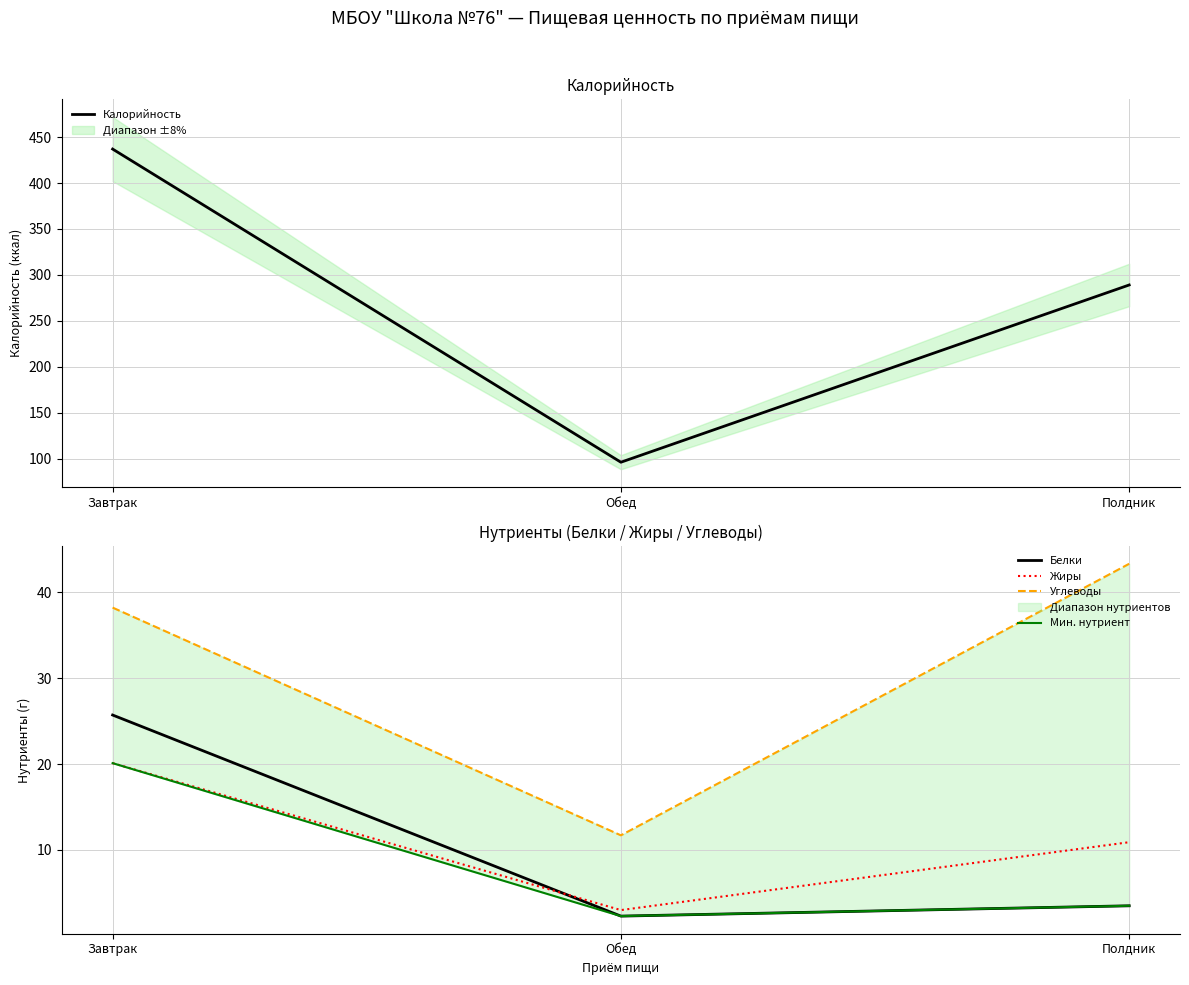

Reading left to right, extract all data points from this chart.

Калорийность: 437.0	96.0	289.0
Белки: 25.7	2.3	3.5
Жиры: 20.1	3.0	10.9
Углеводы: 38.2	11.7	43.3
Мин. нутриент: 20.1	2.3	3.5